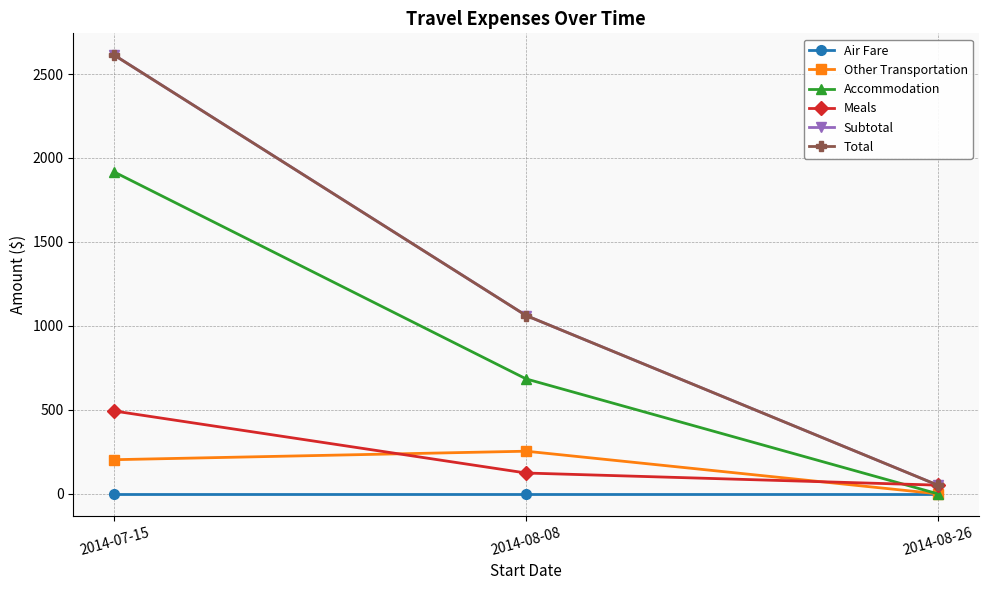

How many lines are shown in the chart?

6